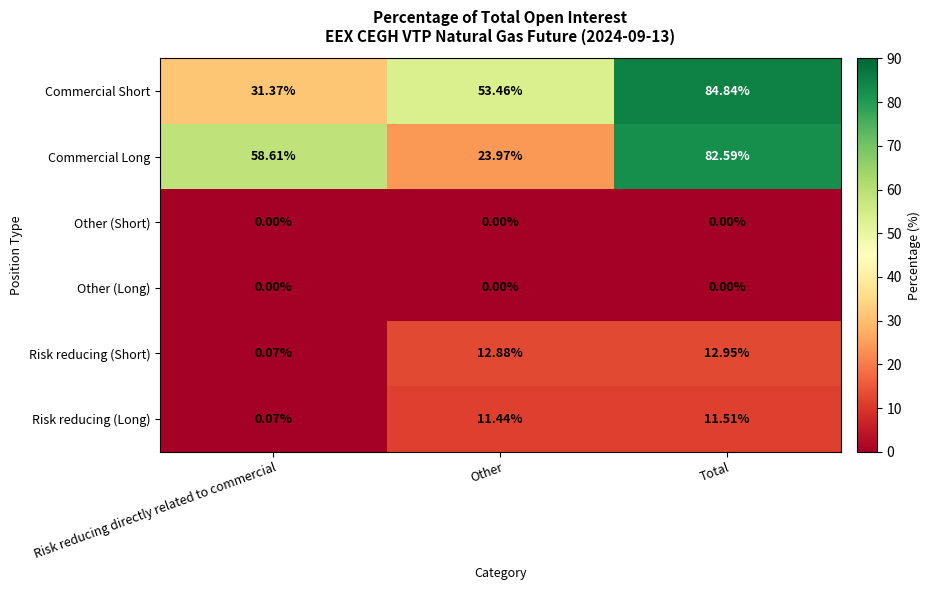

Count the number of categories in the chart.

3